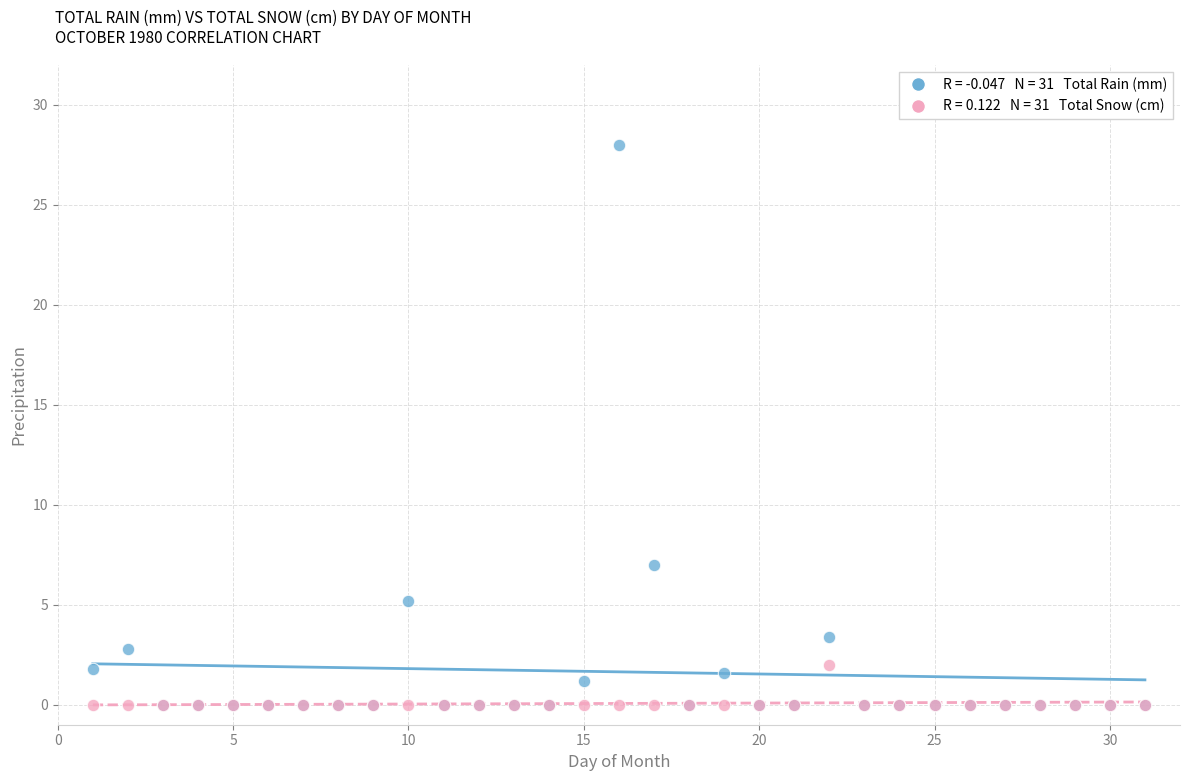

Across all series, what Y value is closest to 14?

7.0